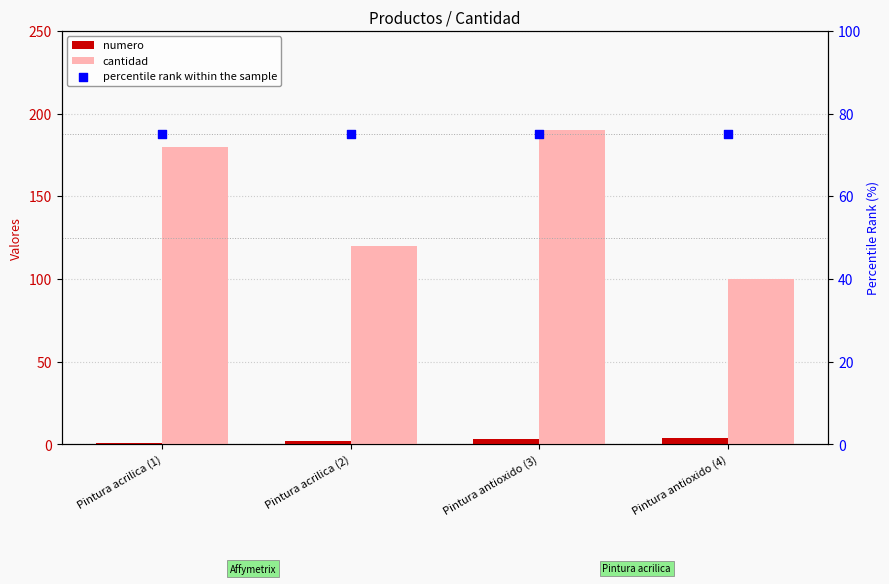

What is the total value across all series at Pintura antioxido (3)?

268